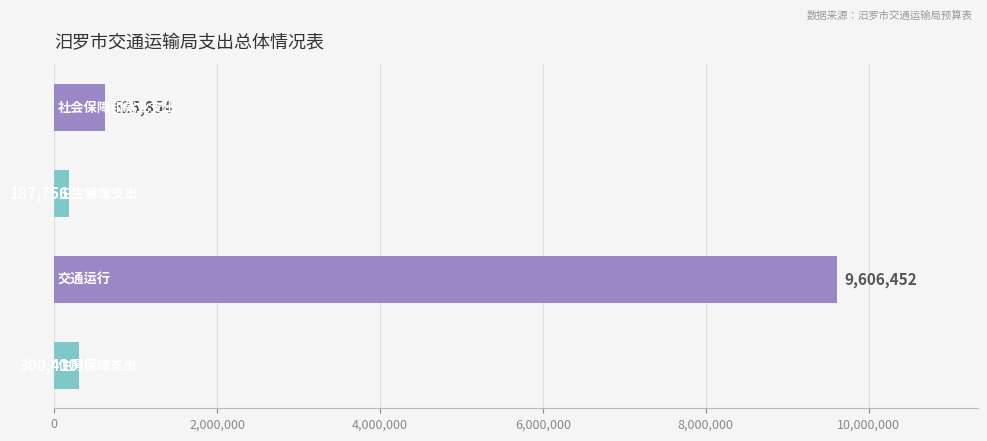

Reading top to bottom, list all the values displayed in this chart.

625854	187756	9606452	300410